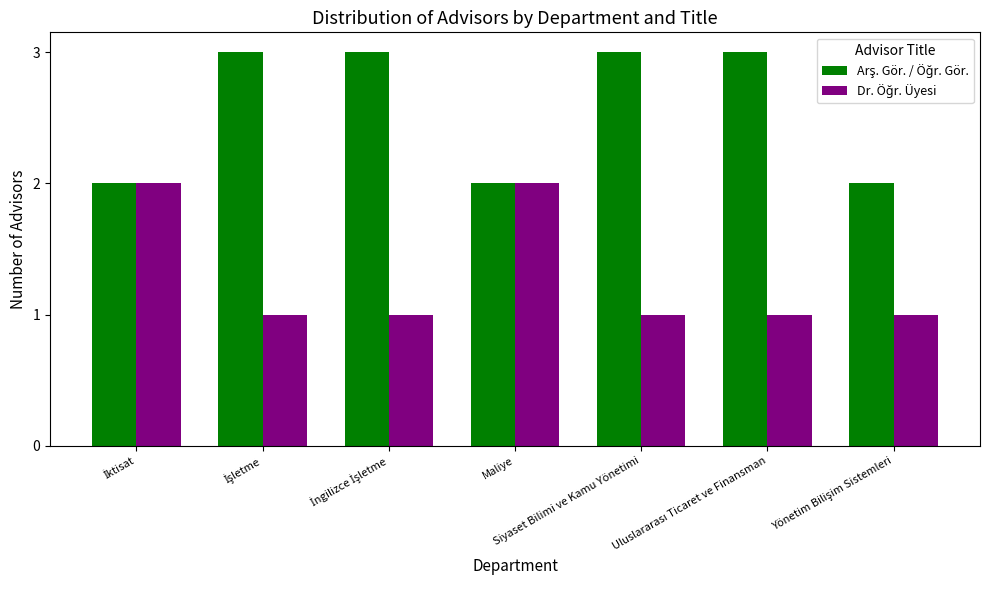

What is the maximum value shown in the chart?

3